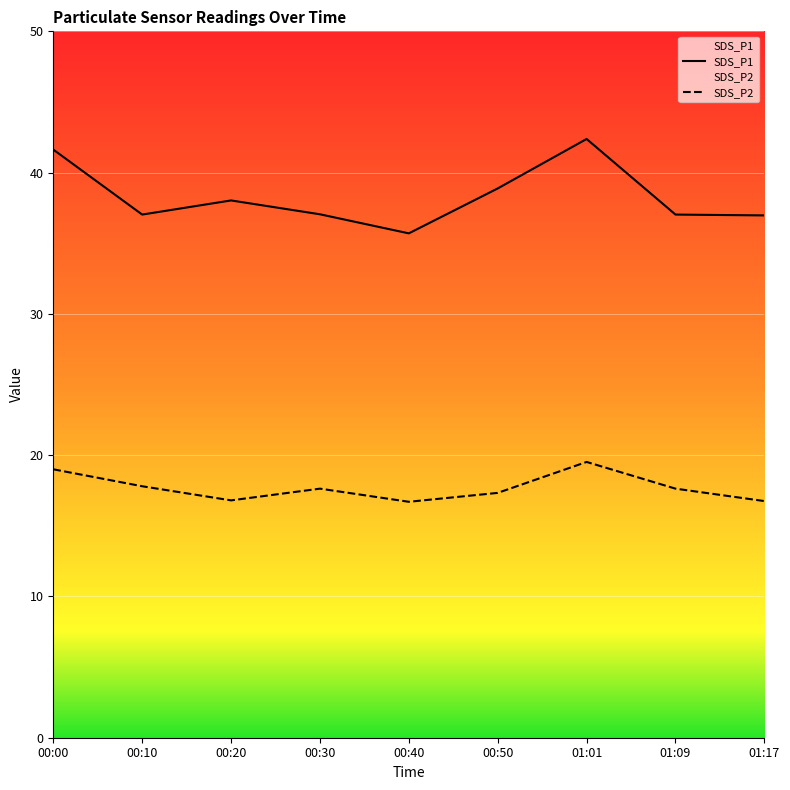

Where is SDS_P2 nearest to the value 18?

00:10